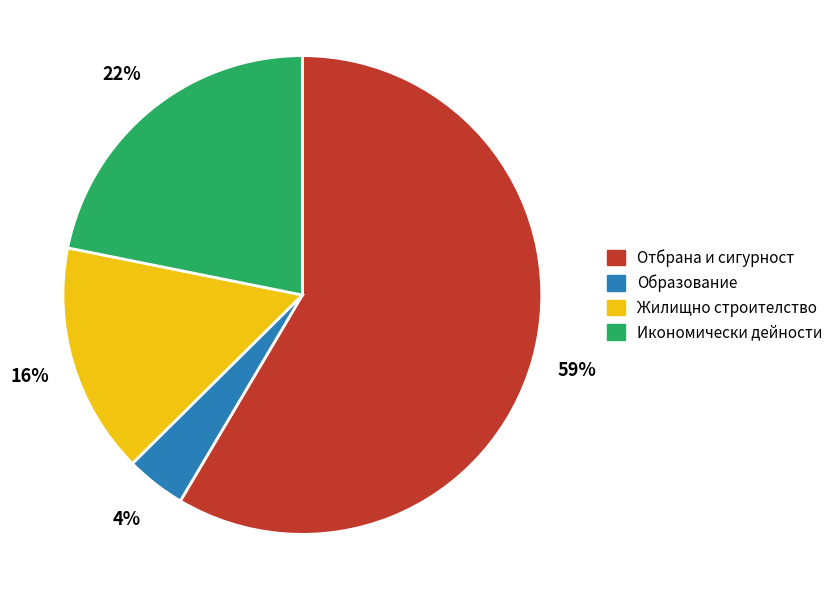

To the nearest percent, what is the average slice percentage?

25%